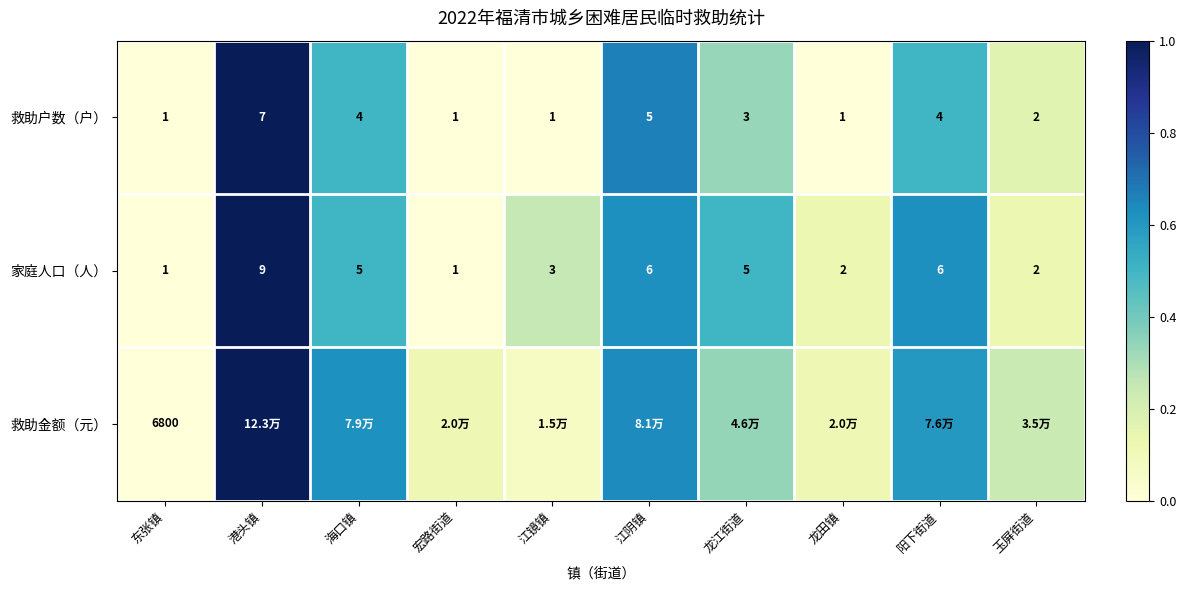

At which label does 救助户数（户） first exceed 3?

港头镇